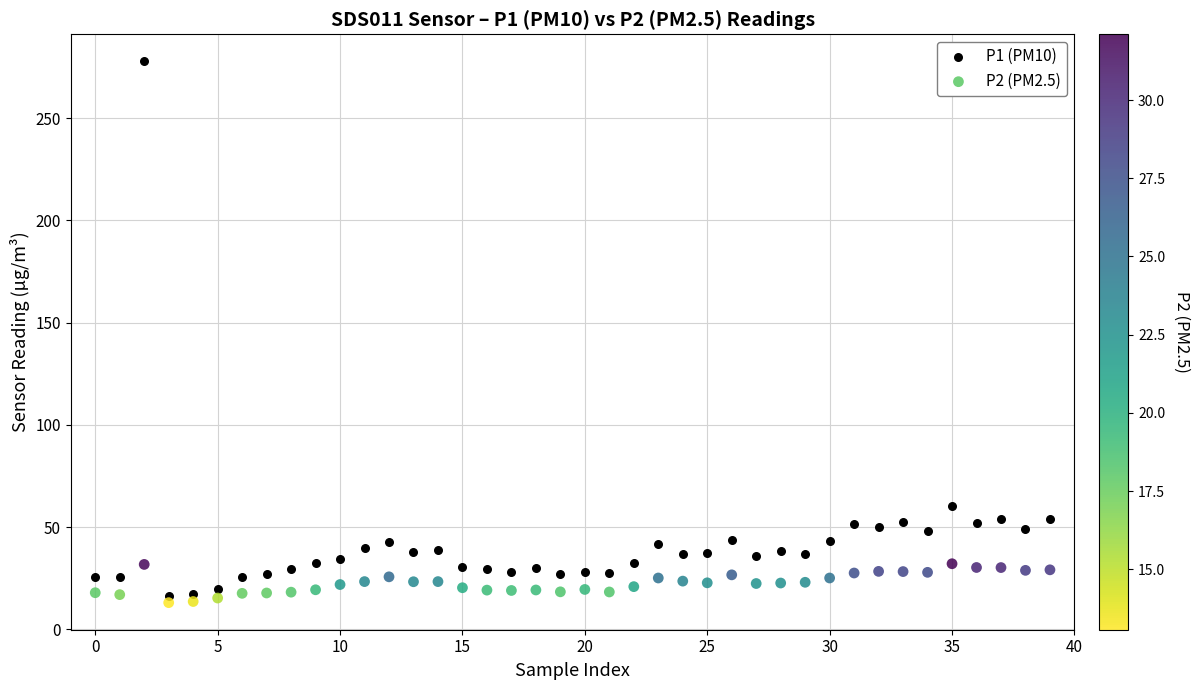

Which series reaches the maximum Y coordinate?

P1 (PM10)